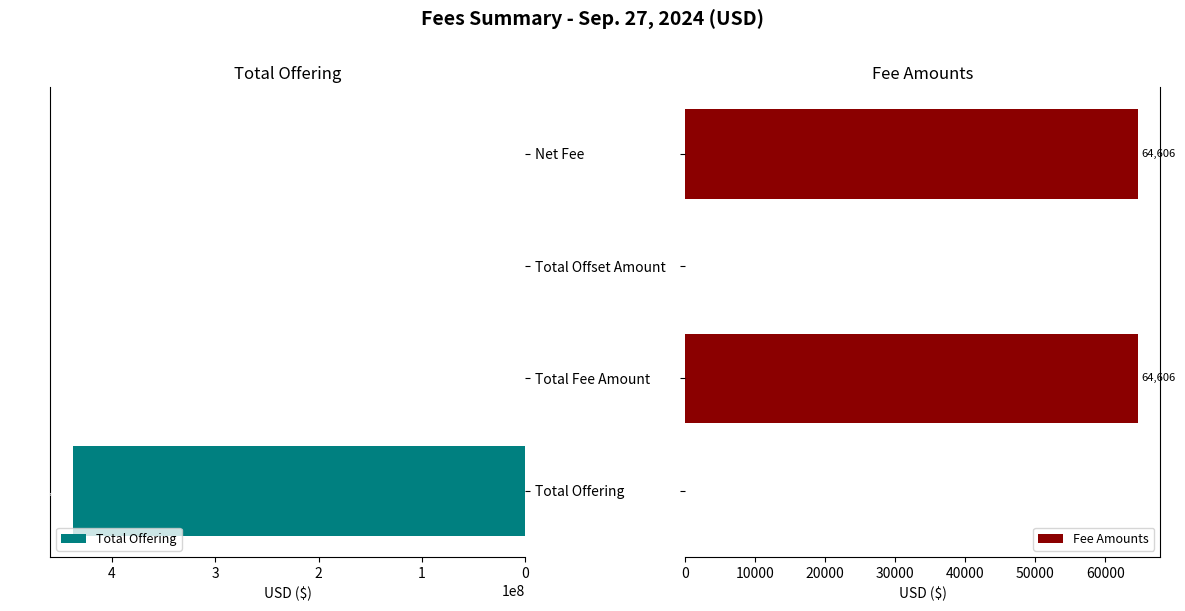

The value of Fee Amounts at 0 is 0. True or false?

True